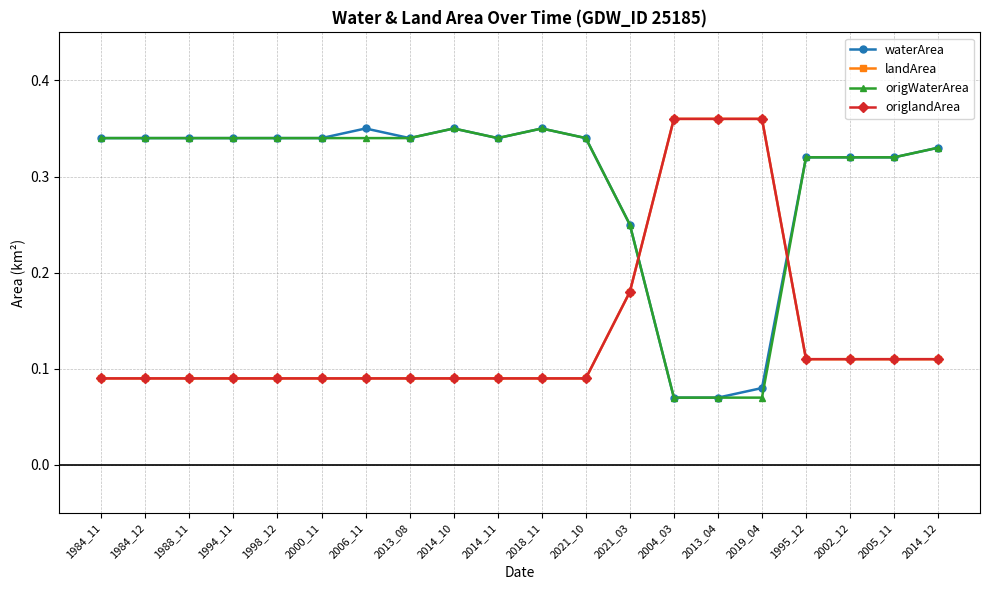

What position from the right is 2013_08?

13